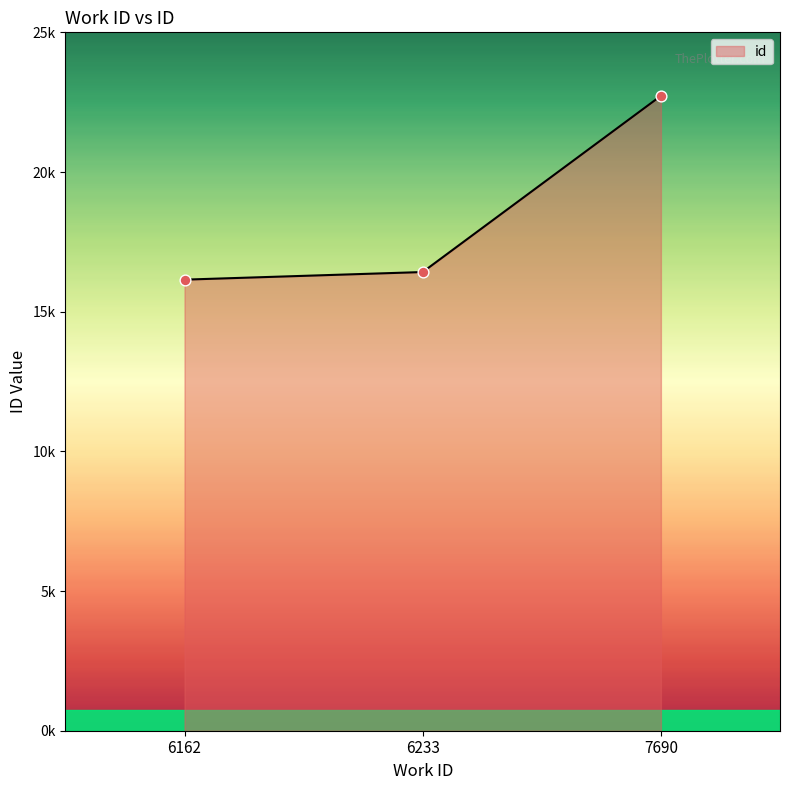

What is the ratio of the value at 7690 to the value at 6162?

1.4